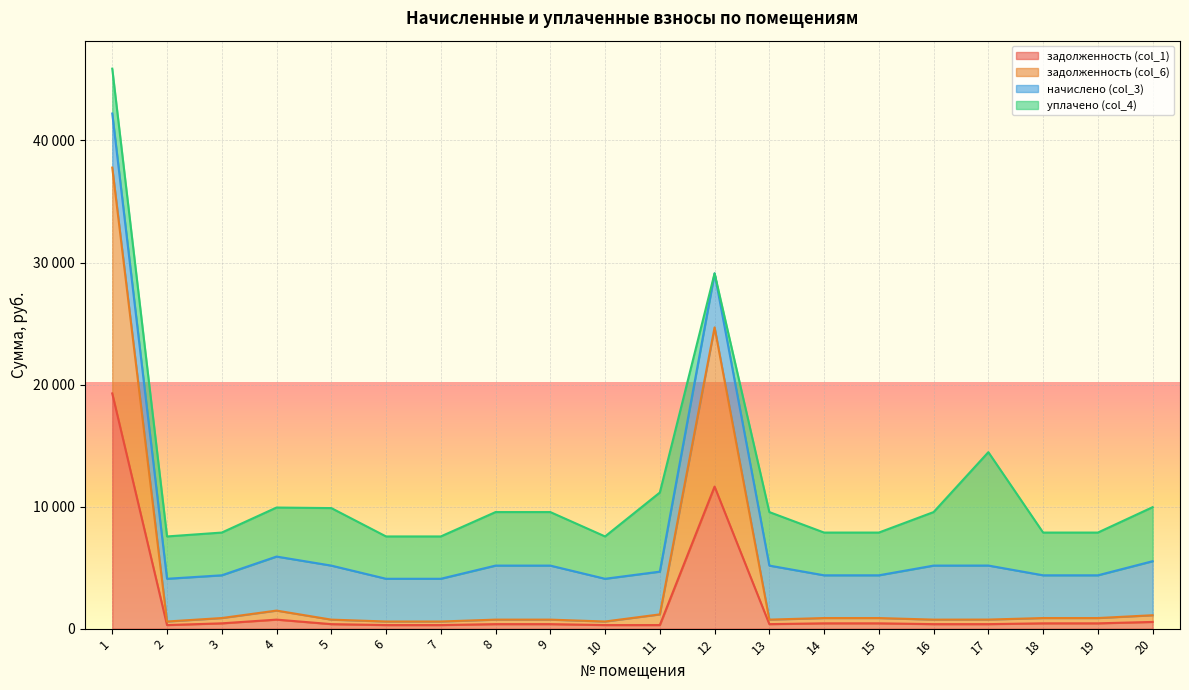

Read the задолженность (col_1) value at 16.

369.0